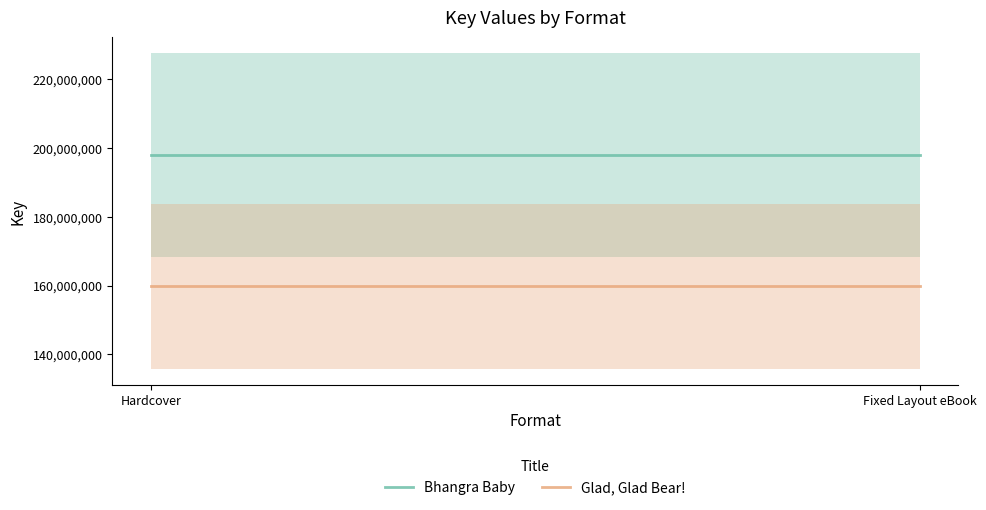

Where is Glad, Glad Bear! nearest to the value 159785196?

Hardcover